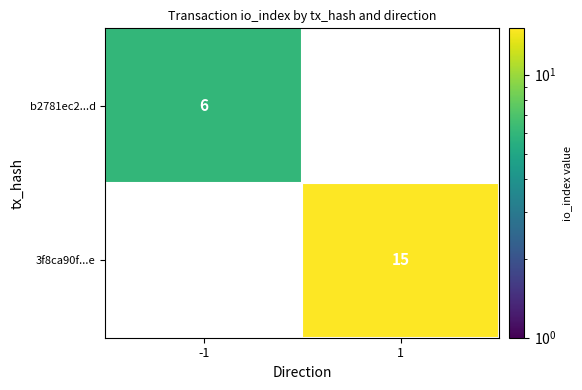

Is the value of 3f8ca90f...e at 1 greater than the value of b2781ec2...d at -1?

Yes